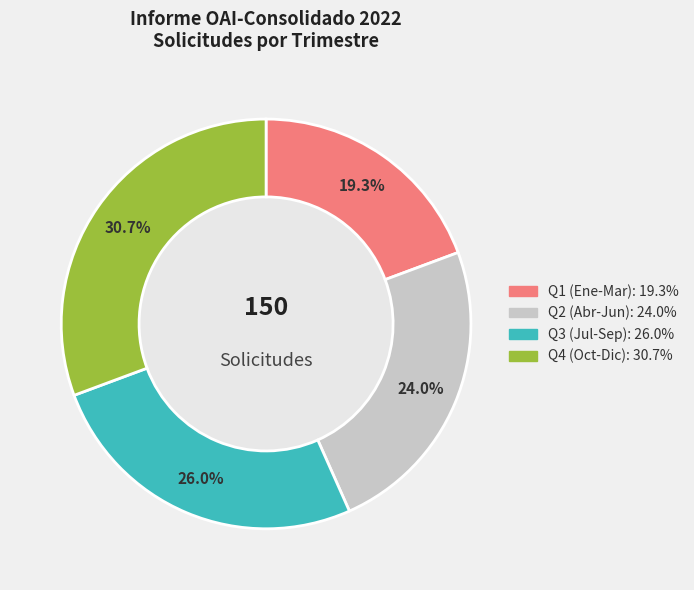

Does any single category account for the majority?

No